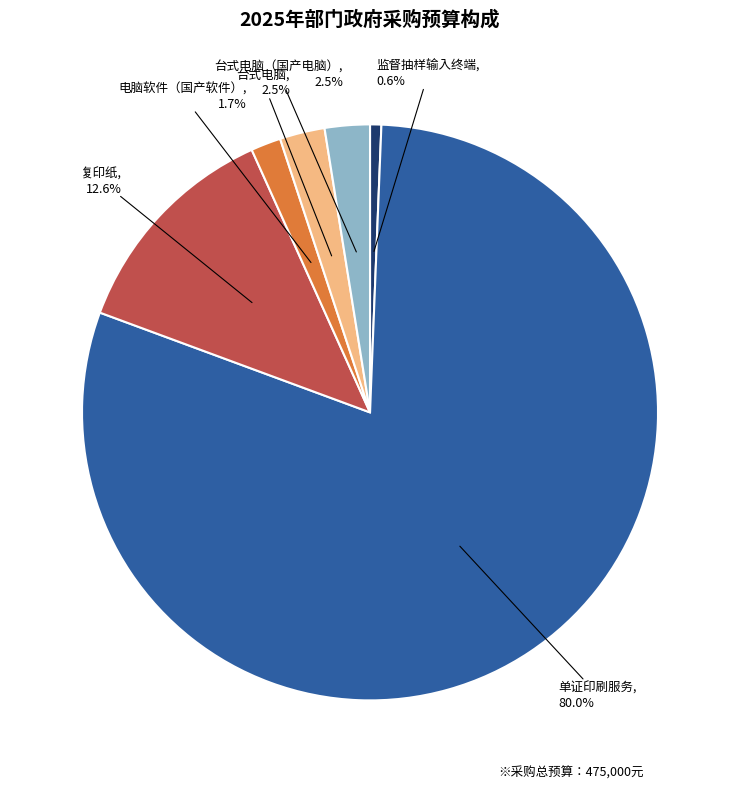

To the nearest percent, what is the difference between the largest and smallest slice percentages?

79%